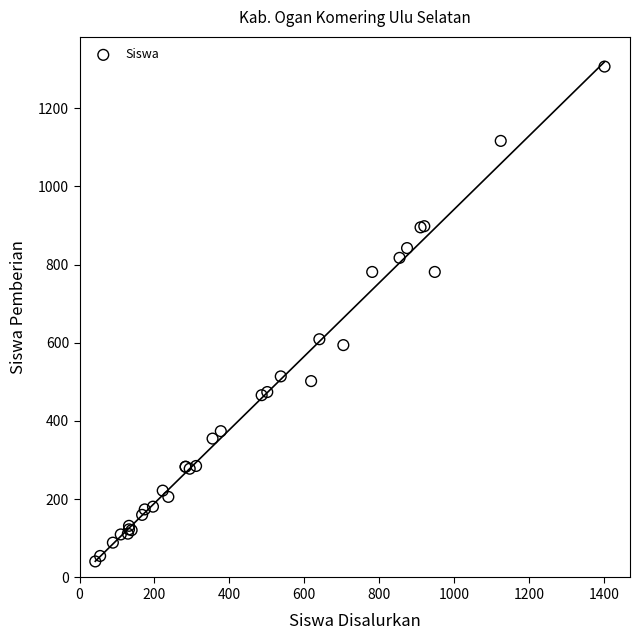

What Y value in the scatter plot is closest to 673?

609